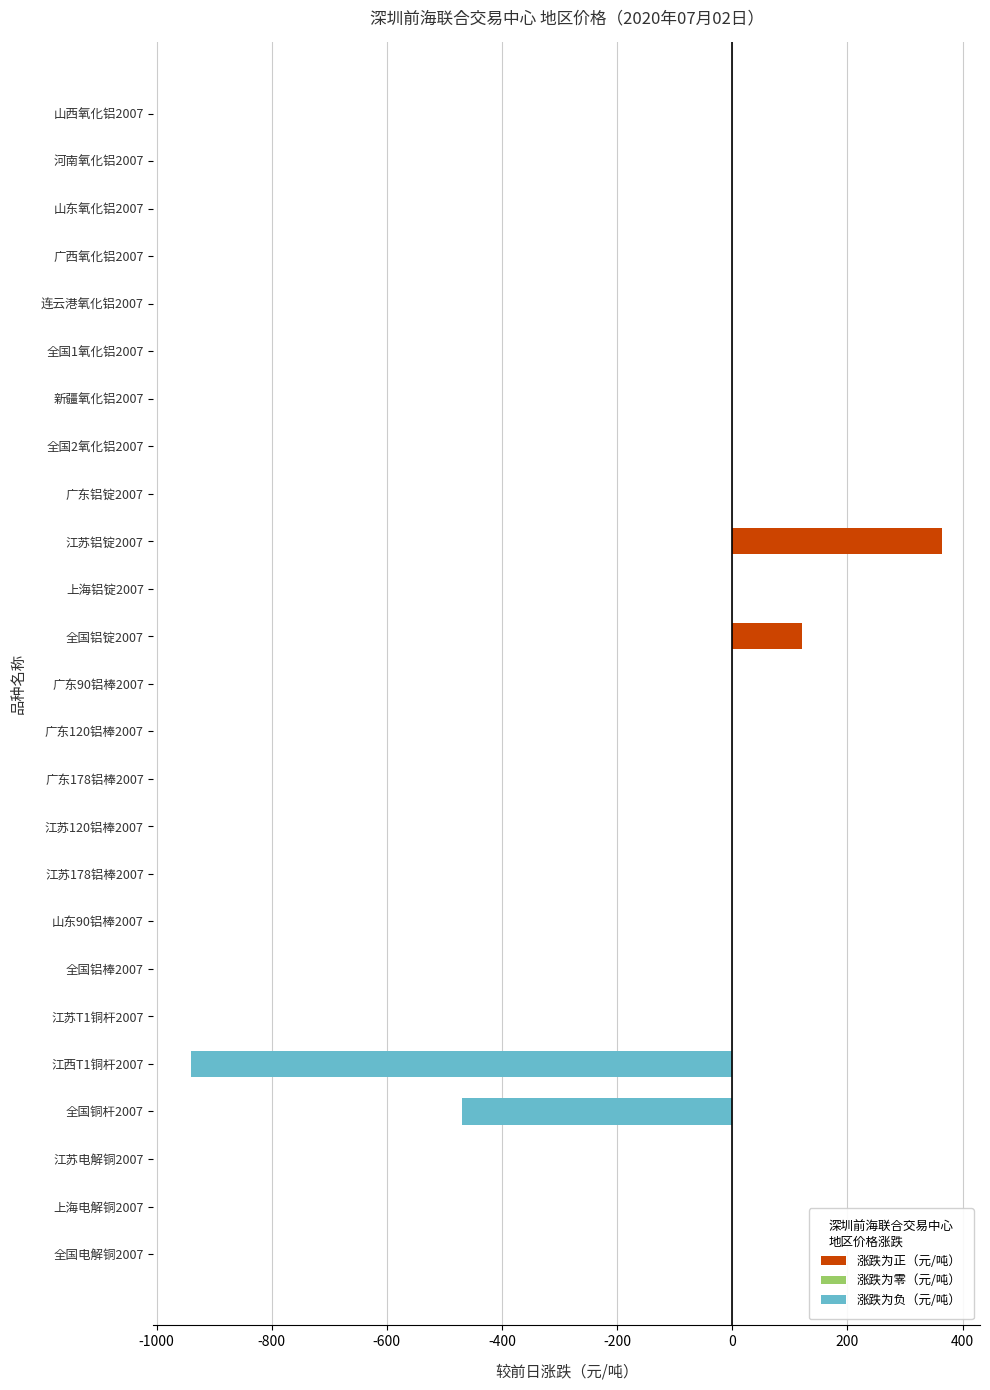

Are the bars horizontal?

Yes